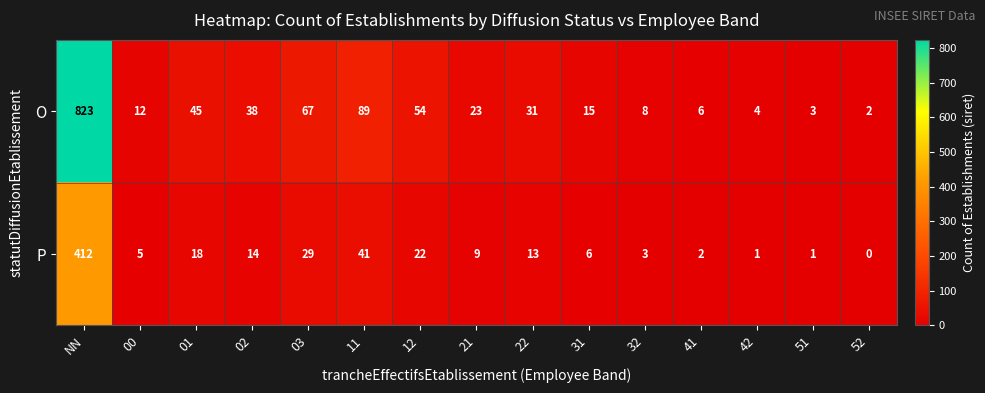

What is the difference between the second highest and second lowest values in the P series?

40